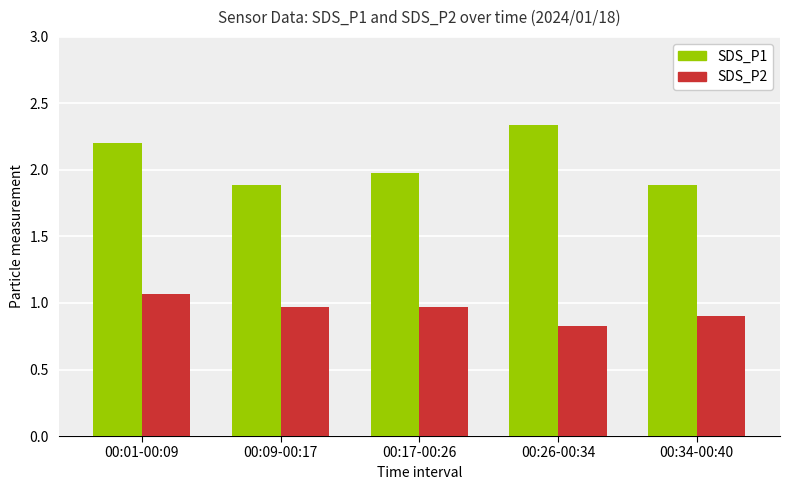

Count the SDS_P2 values in the range 0 to 1.

4